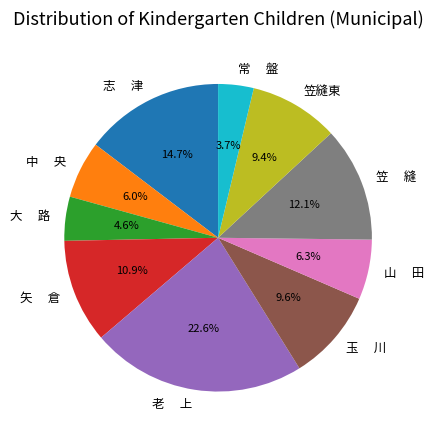

What percentage do 玉 川 and 笠縫東 together represent?

19.0%